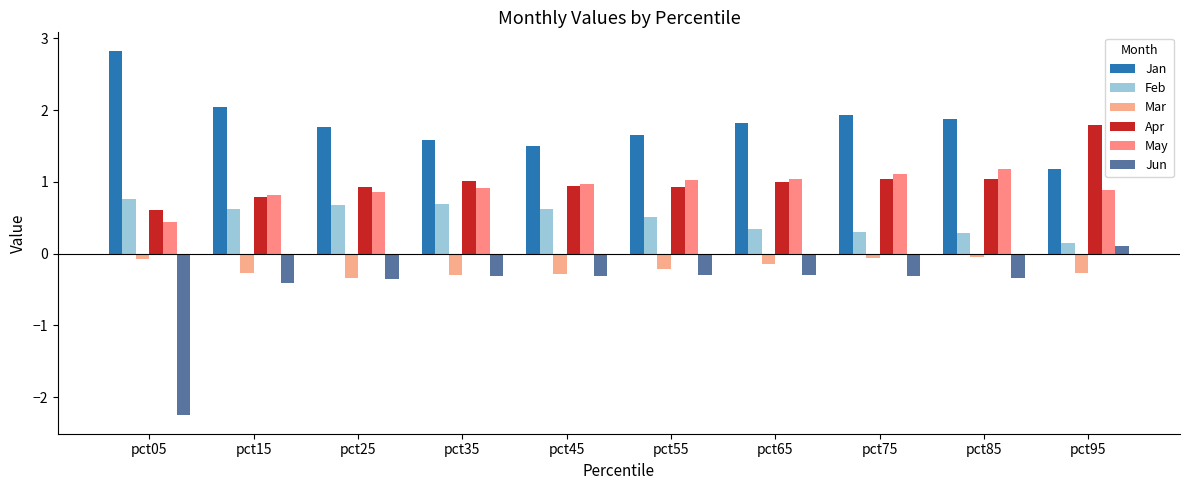

How many bars are there in each group?

6